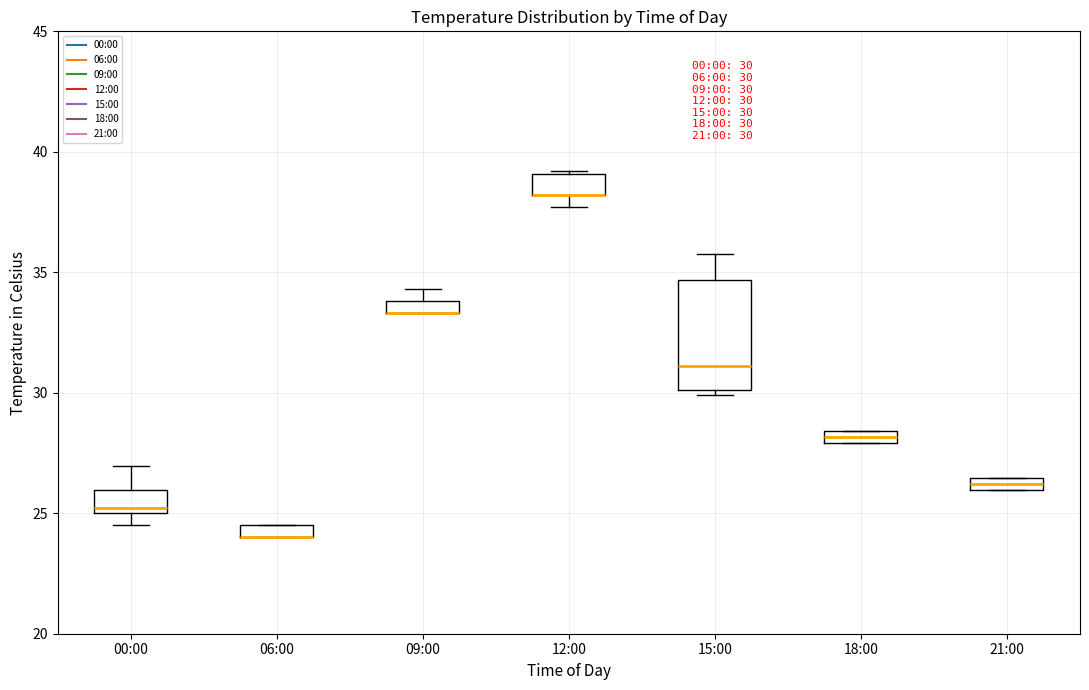

Comparing the boxes themselves (not the whiskers), which one is the tallest?

15:00